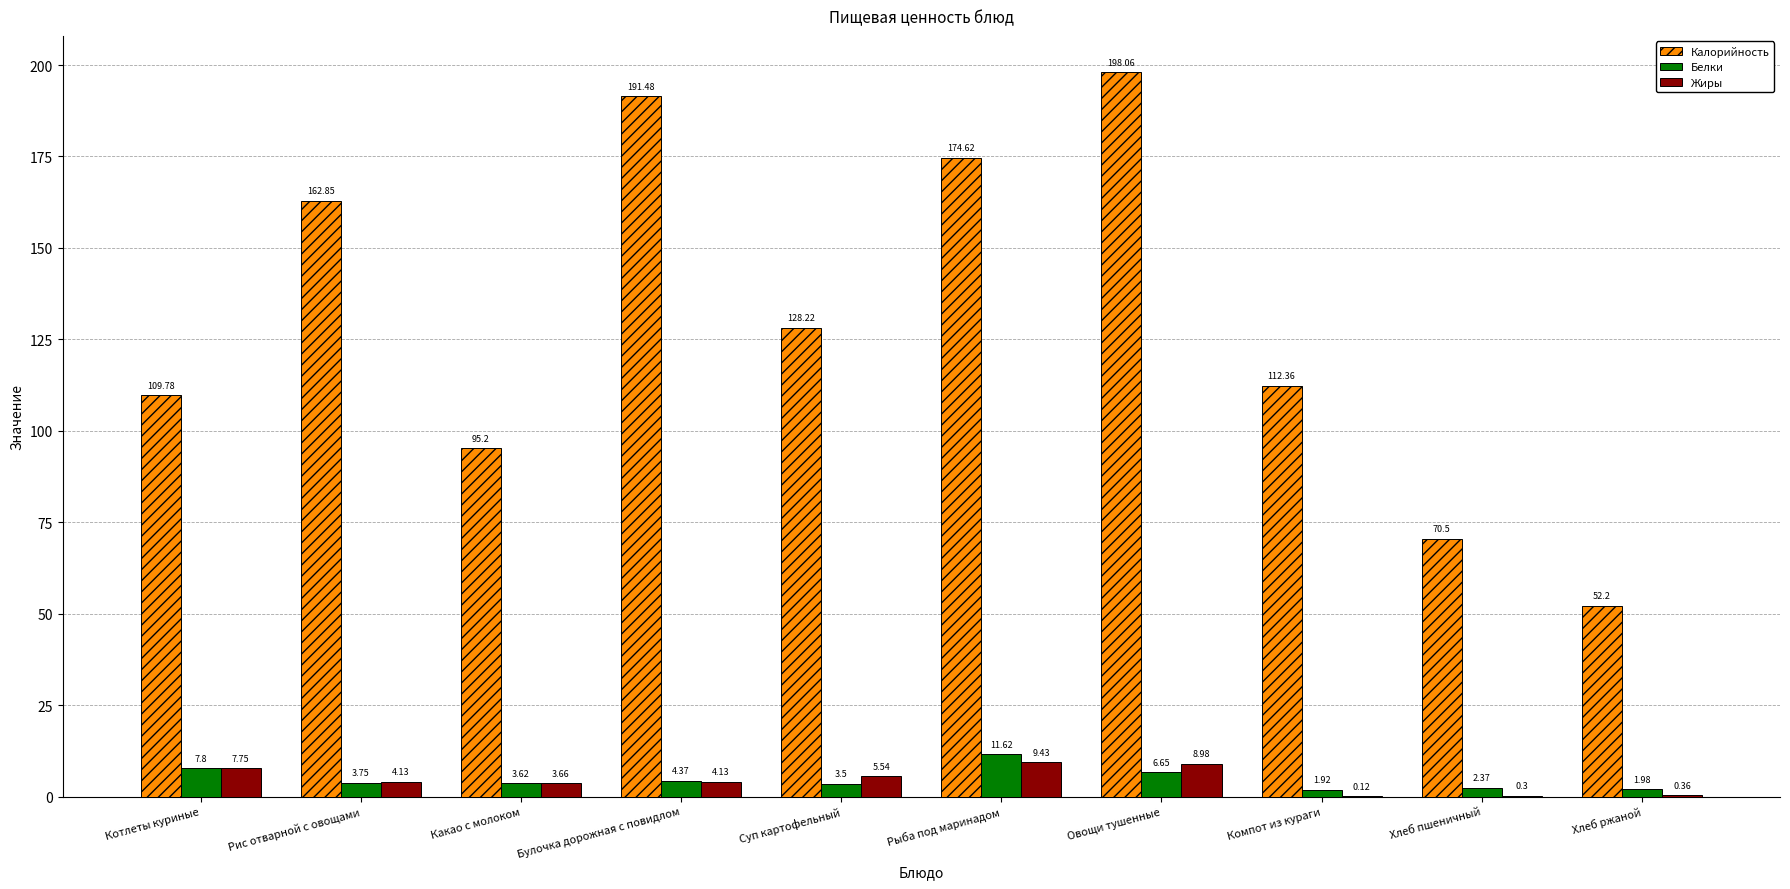

How many groups of bars are there?

10